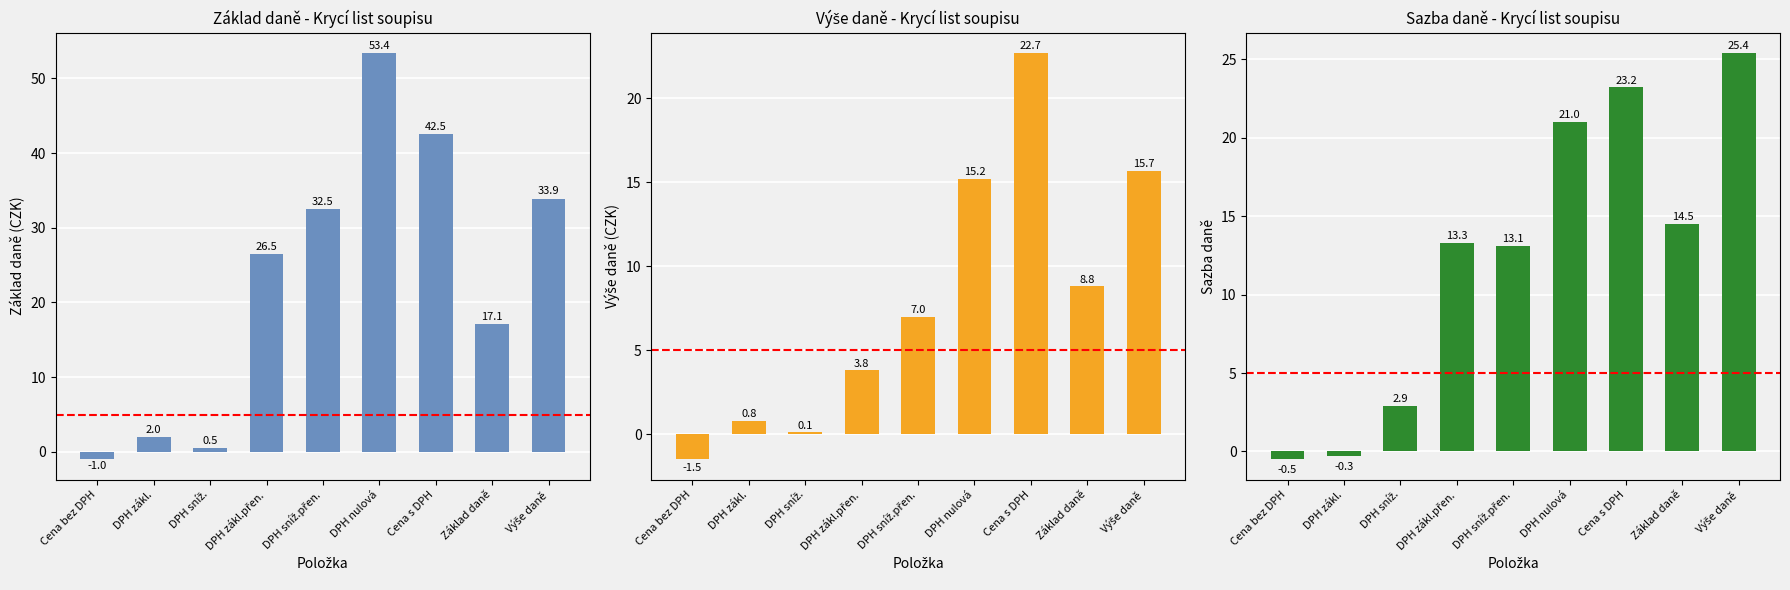

What is the average value of the Základ daně series?

23.0